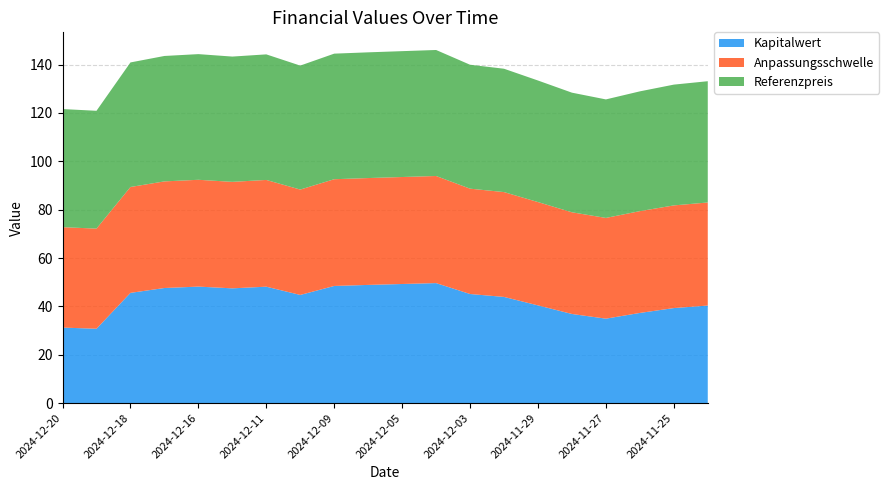

Reading right to left, extract all data points from this chart.

Kapitalwert: 2024-11-22=40.3	2024-11-25=39.3	2024-11-26=37.3	2024-11-27=34.9	2024-11-28=36.9	2024-11-29=40.4	2024-12-02=43.9	2024-12-03=45.1	2024-12-04=49.6	2024-12-05=49.3	2024-12-06=48.9	2024-12-09=48.5	2024-12-10=44.7	2024-12-11=48.1	2024-12-12=47.5	2024-12-16=48.2	2024-12-17=47.6	2024-12-18=45.6	2024-12-19=30.8	2024-12-20=31.2
Anpassungsschwelle: 2024-11-22=42.6	2024-11-25=42.5	2024-11-26=42.1	2024-11-27=41.7	2024-11-28=42.1	2024-11-29=42.7	2024-12-02=43.4	2024-12-03=43.6	2024-12-04=44.3	2024-12-05=44.3	2024-12-06=44.2	2024-12-09=44.1	2024-12-10=43.6	2024-12-11=44.1	2024-12-12=44.0	2024-12-16=44.2	2024-12-17=44.1	2024-12-18=43.8	2024-12-19=41.4	2024-12-20=41.5
Referenzpreis: 2024-11-22=50.2	2024-11-25=50.0	2024-11-26=49.5	2024-11-27=49.0	2024-11-28=49.5	2024-11-29=50.3	2024-12-02=51.0	2024-12-03=51.3	2024-12-04=52.1	2024-12-05=52.1	2024-12-06=52.0	2024-12-09=51.9	2024-12-10=51.3	2024-12-11=51.9	2024-12-12=51.8	2024-12-16=52.0	2024-12-17=51.9	2024-12-18=51.5	2024-12-19=48.7	2024-12-20=48.9